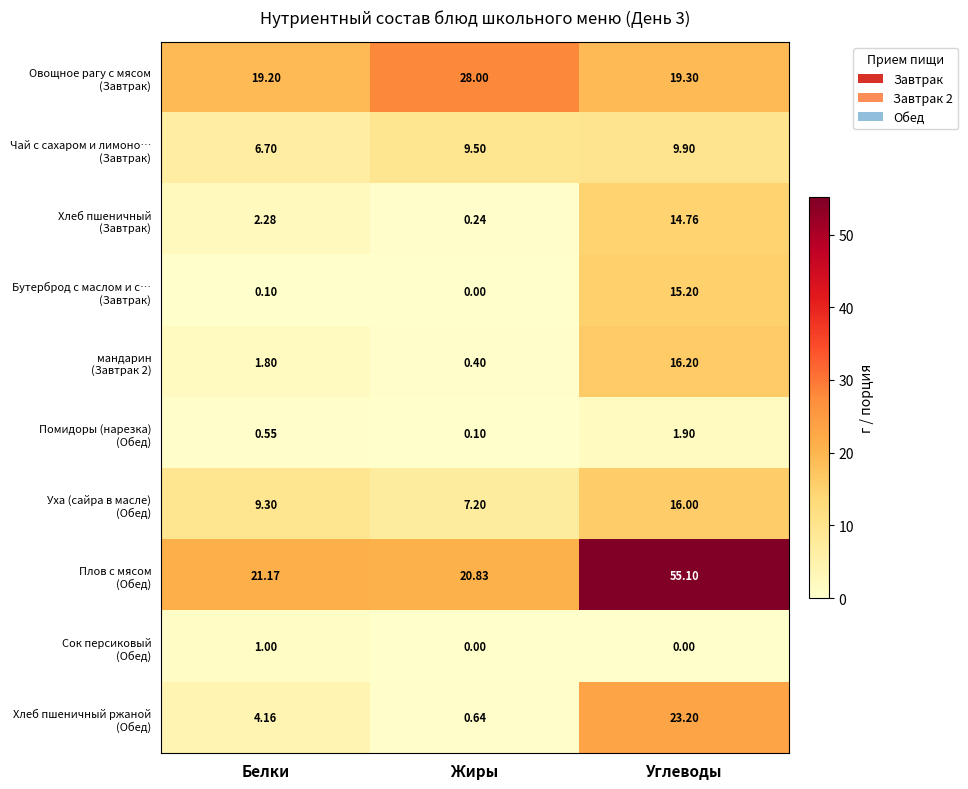

What is the total value across all series at Углеводы?

171.6